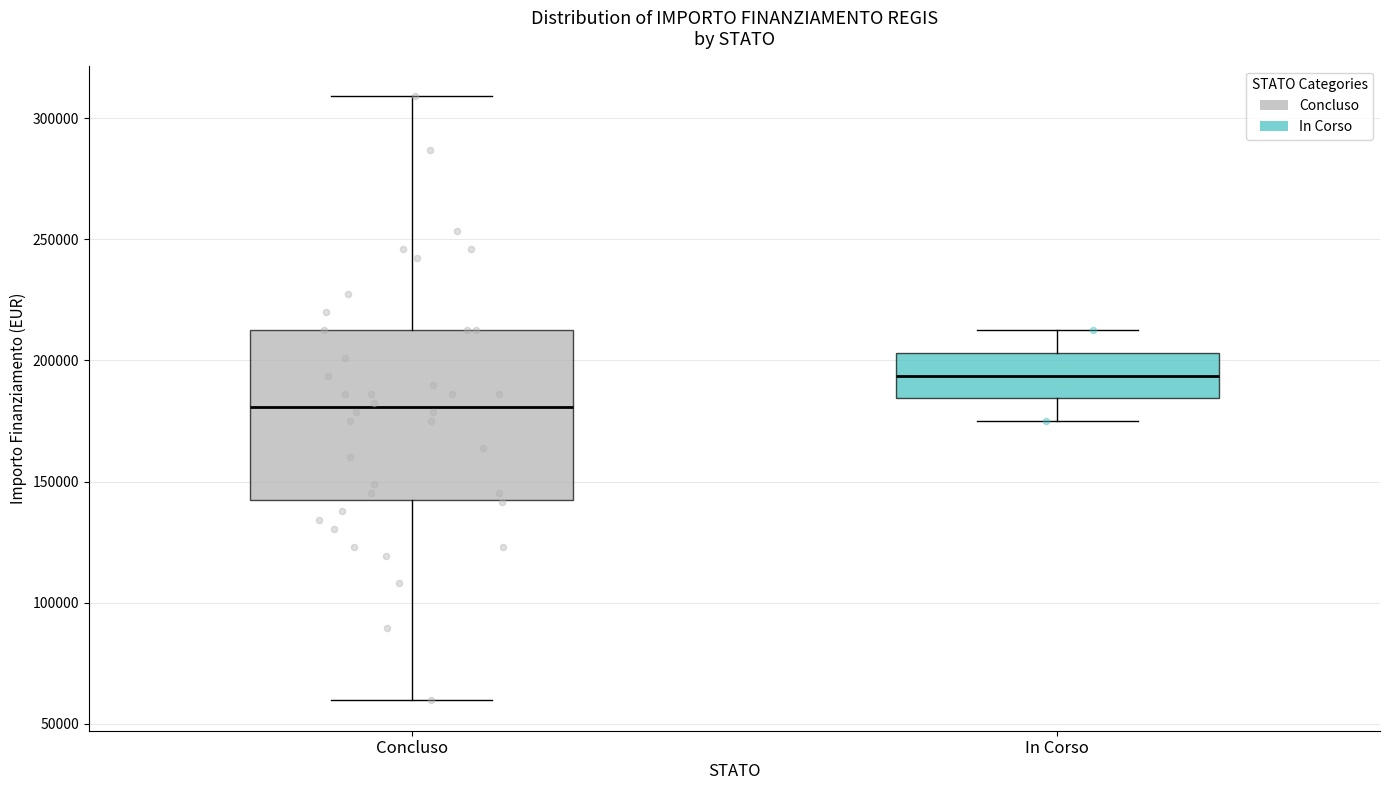

Where is the upper edge of the box for In Corso on the y-axis? The values are not printed on the chart, so give them approximately, as read against the axis.

205000